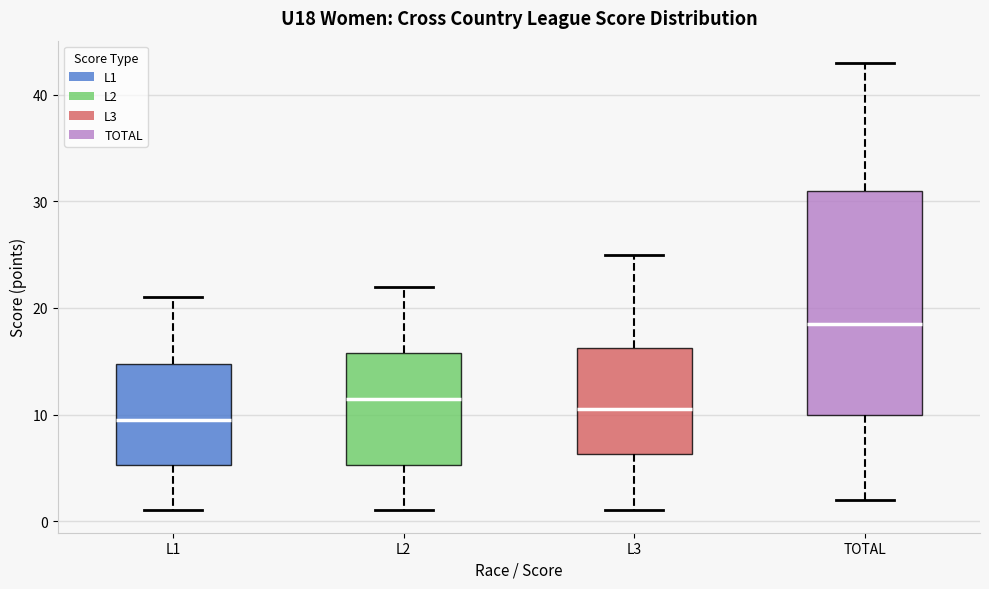

Reading left to right, transcribe this box plot: for each box, give where its median line is, the range the box spans, and where its two whiskers end, as read against the y-axis. The values are not printed on the chart, so give them approximately, as read against the axis.

L1: median 10, box 5 to 15, whiskers 1 to 21
L2: median 12, box 5 to 16, whiskers 1 to 22
L3: median 11, box 6 to 16, whiskers 1 to 25
TOTAL: median 19, box 10 to 31, whiskers 2 to 43